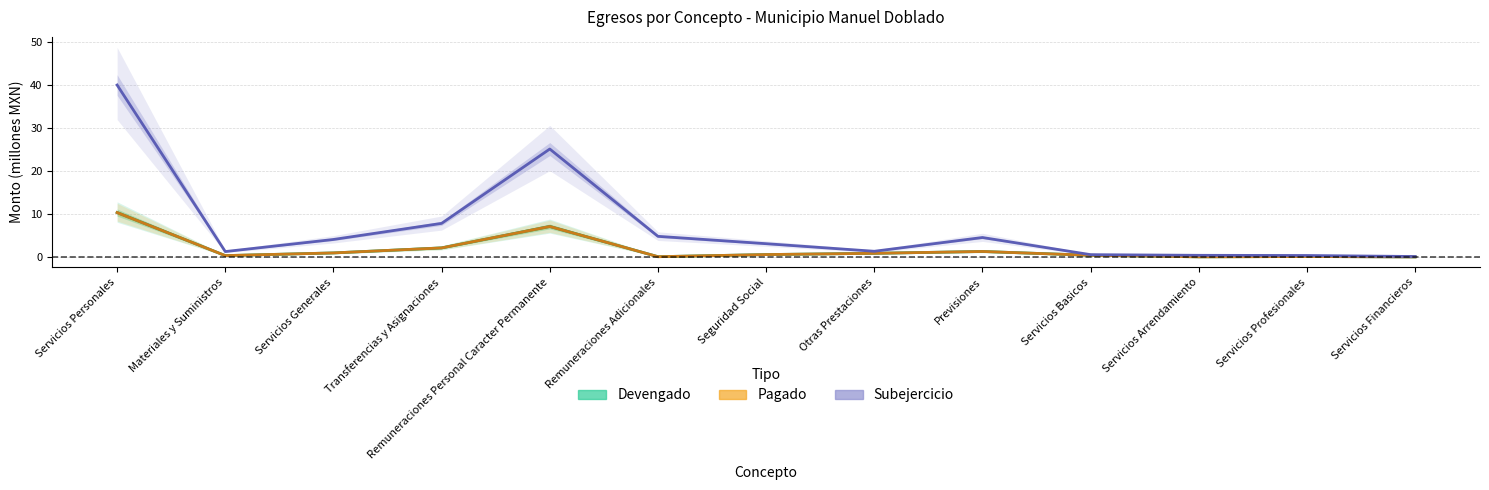

True or false: Pagado and Devengado intersect in this chart.

False